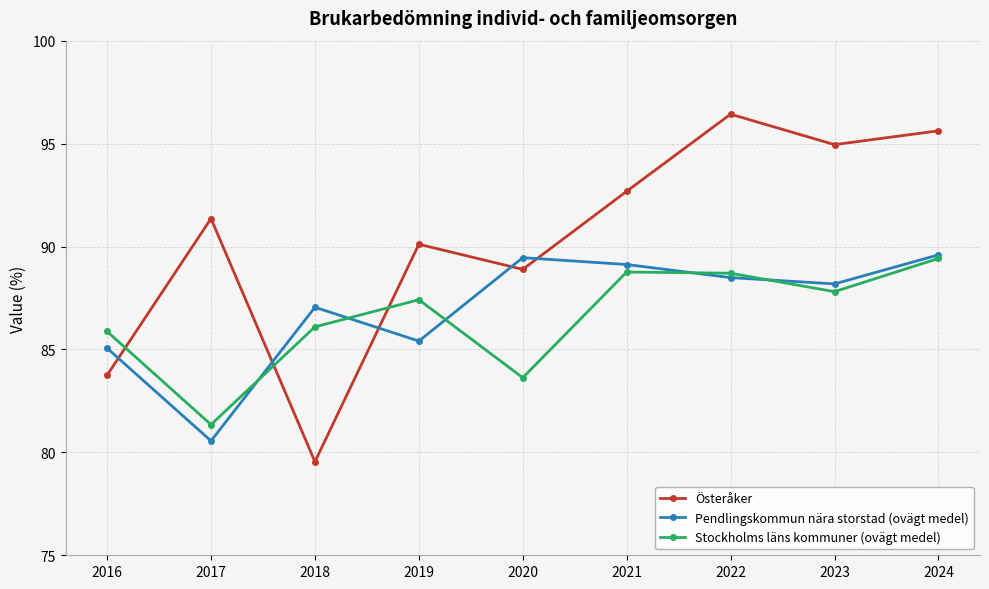

How many categories are shown in the chart?

9